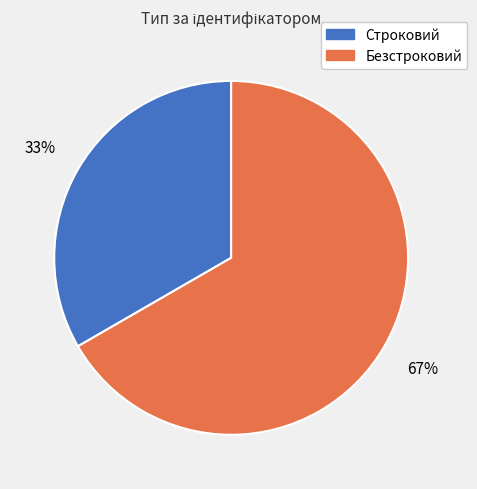

What percentage is the Строковий slice, to the nearest percent?

33%